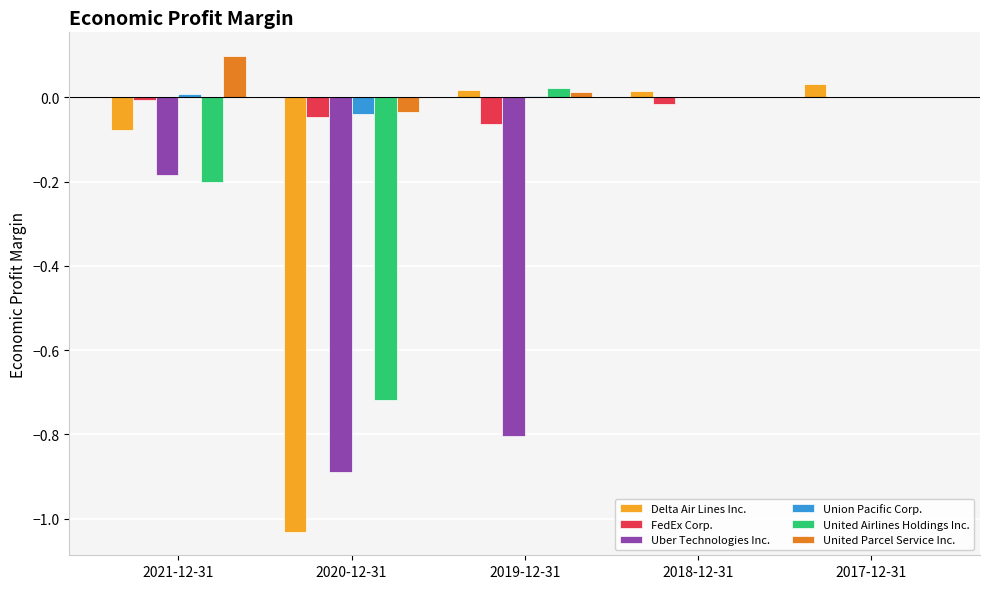

How many groups of bars are there?

5